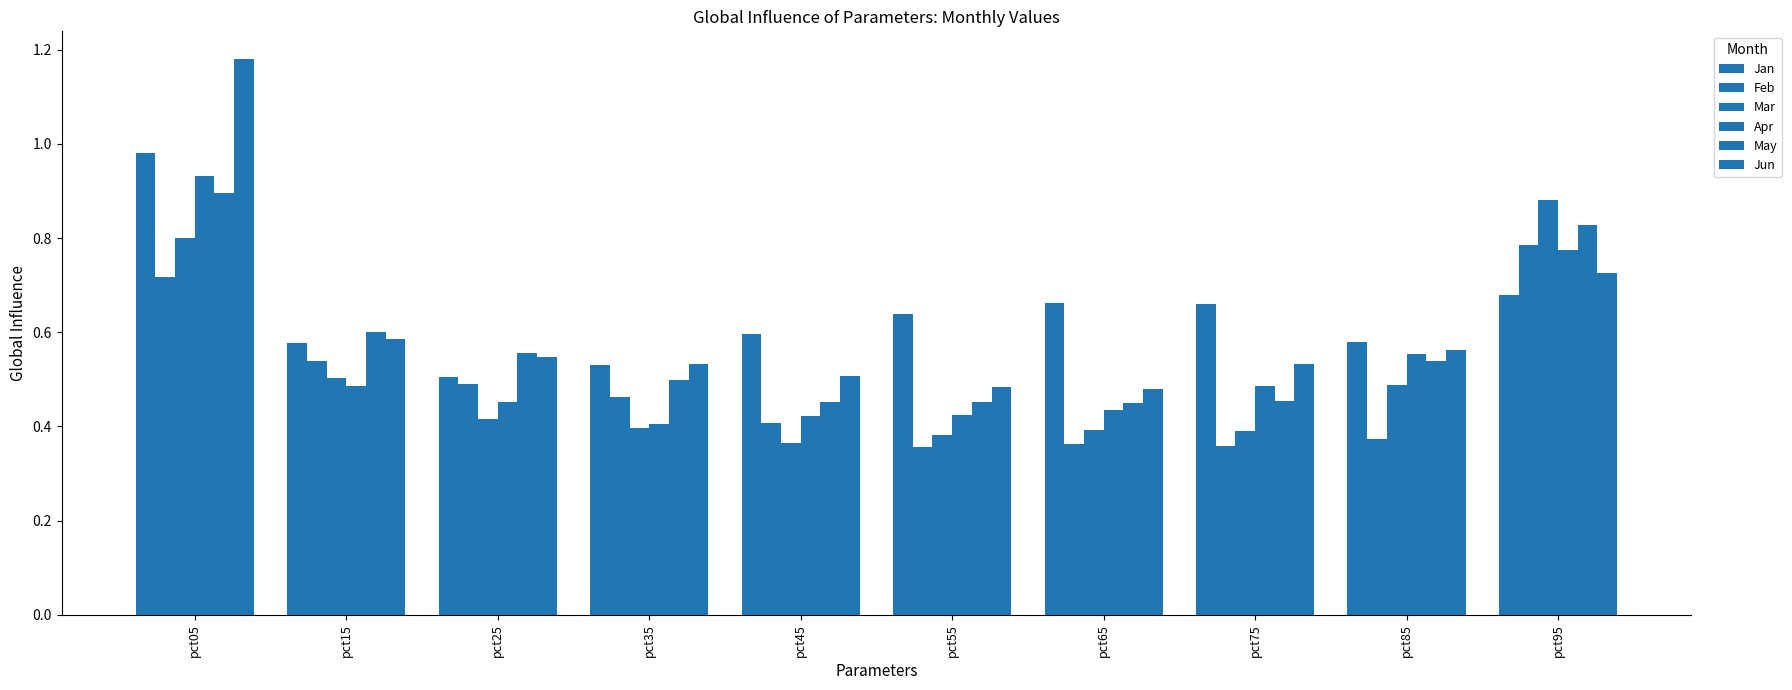

At which category does the chart reach its peak across all series?

pct05